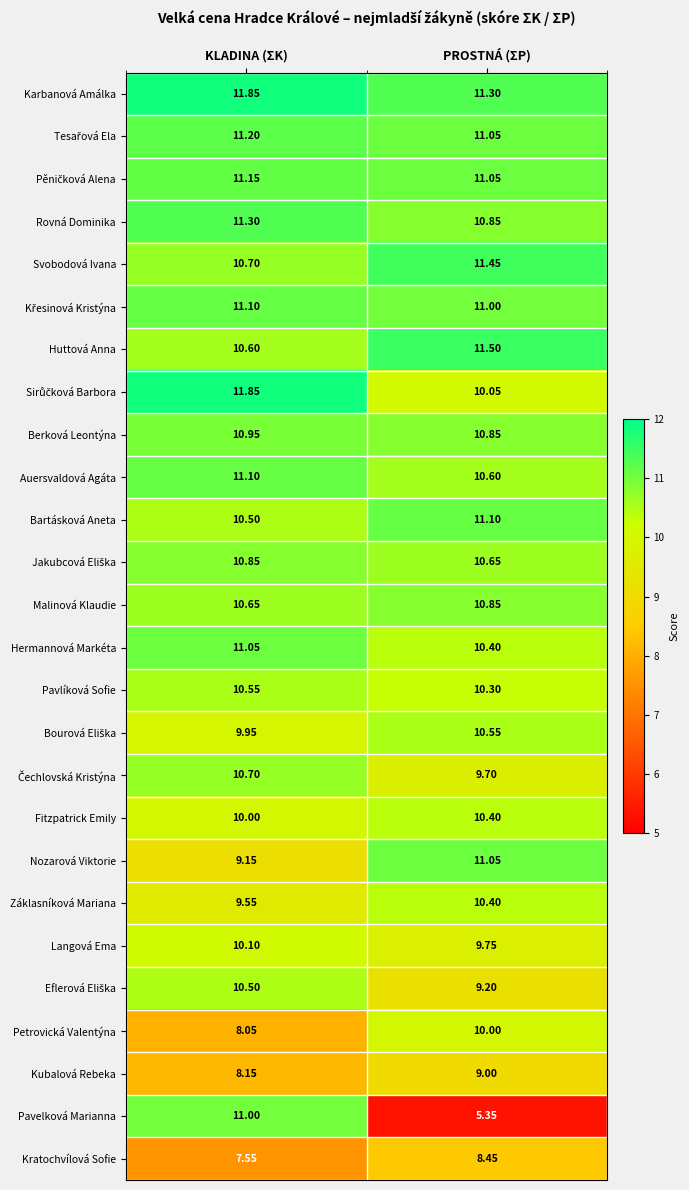

Which series has the largest total across all categories?

Karbanová Amálka